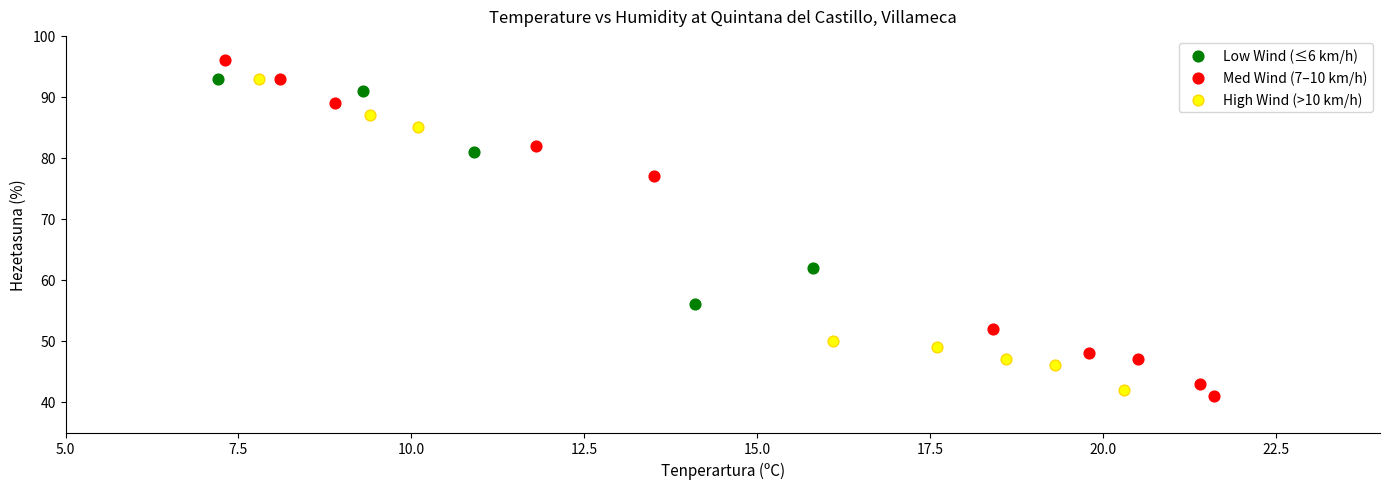

Which series has the largest Y range (max minus min)?

Med Wind (7–10 km/h)